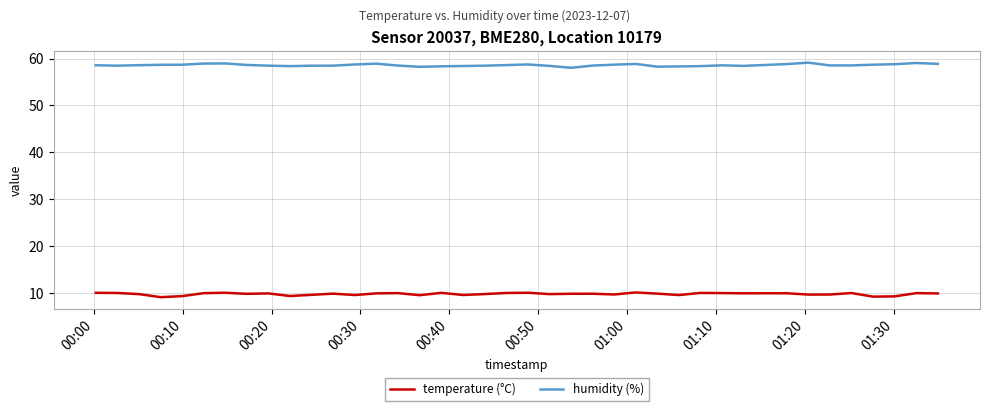

Rank the series by their average value, from lowest to highest.

temperature (°C), humidity (%)